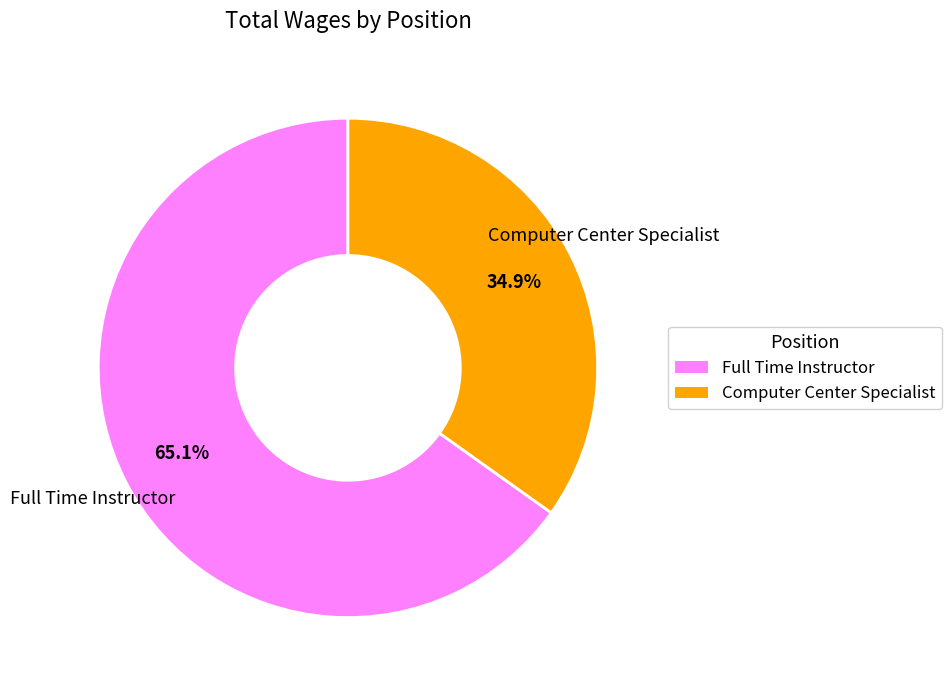

Do Full Time Instructor and Computer Center Specialist together represent more than half of the pie?

Yes